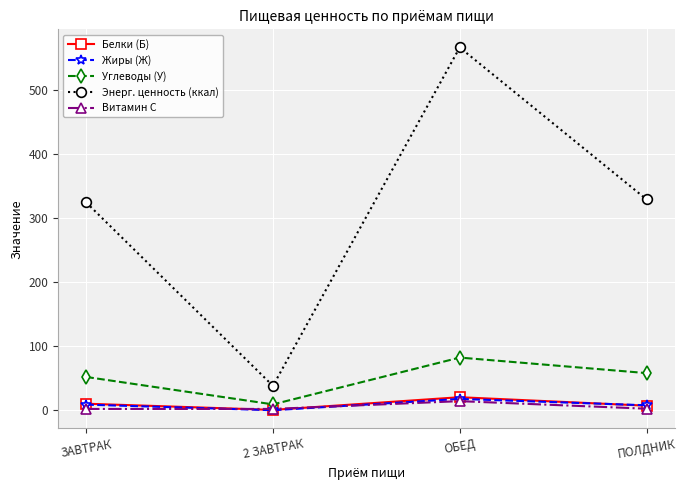

What is the label of the 2nd point from the right?

ОБЕД